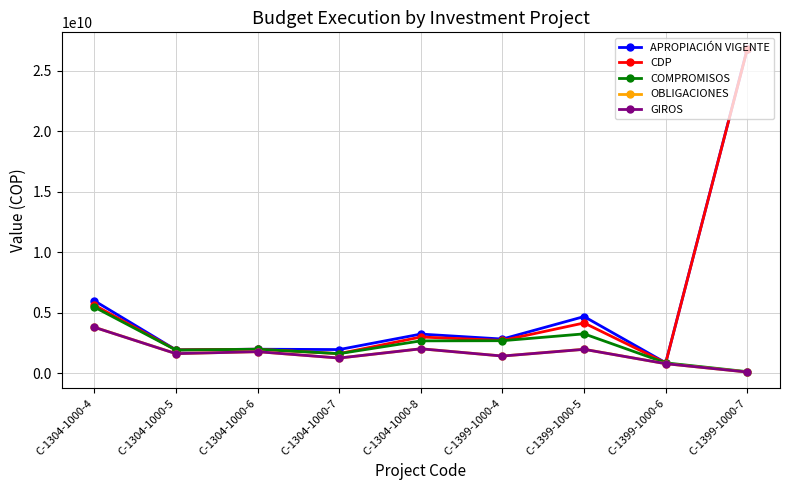

Which label corresponds to the smallest value in the chart?

C-1399-1000-7